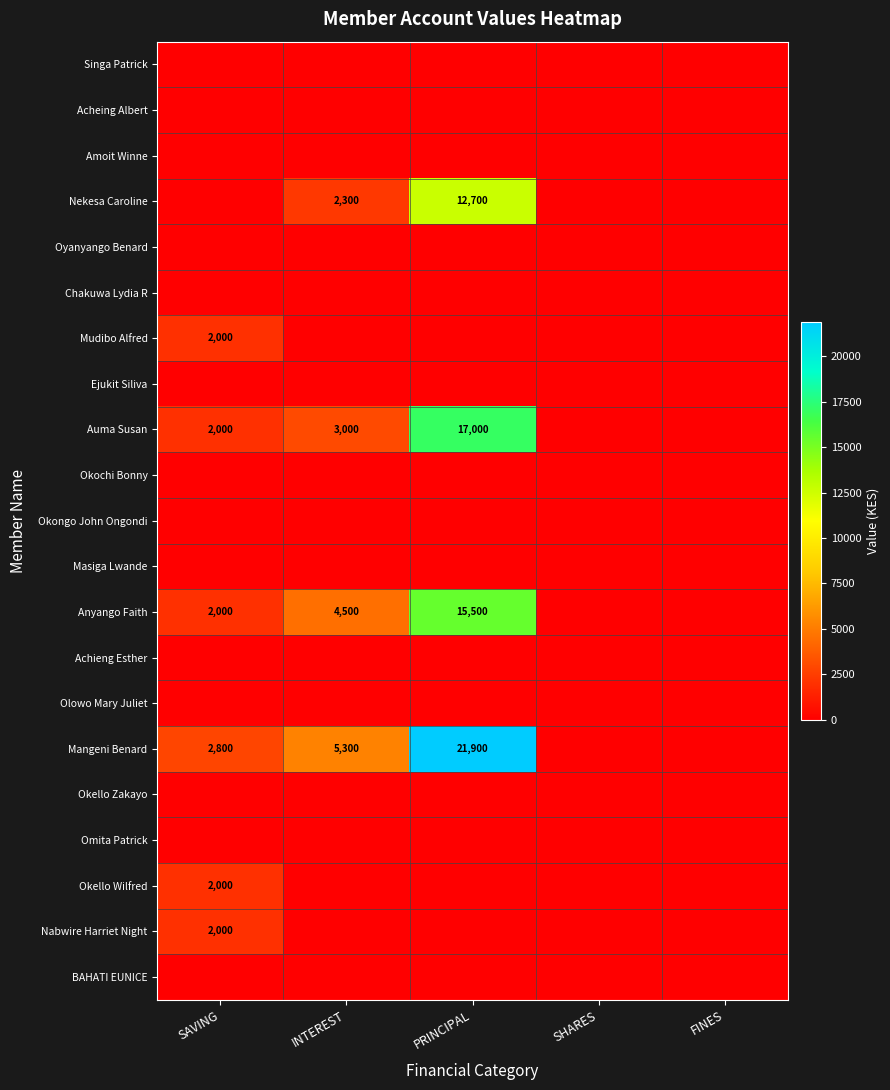

Which series changed the most between PRINCIPAL and SHARES?

Mangeni Benard